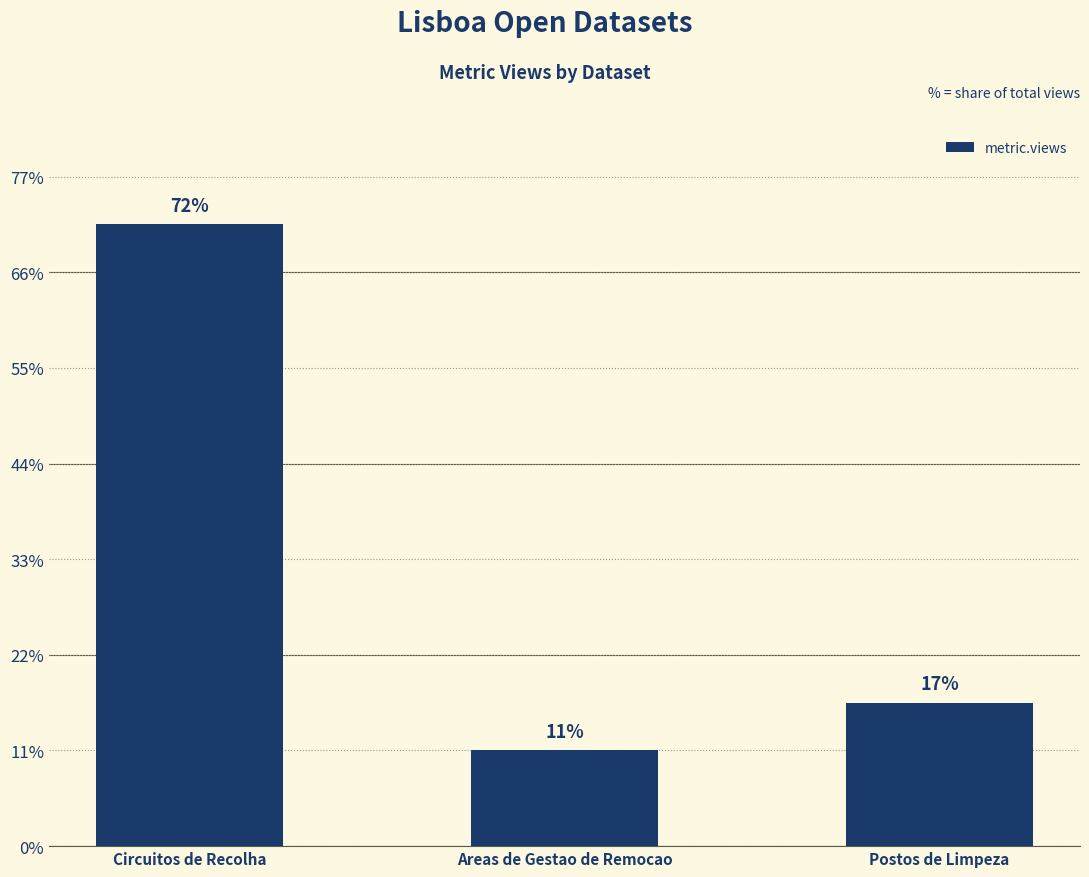

Rank the categories by value from lowest to highest.

Areas de Gestao de Remocao, Postos de Limpeza, Circuitos de Recolha